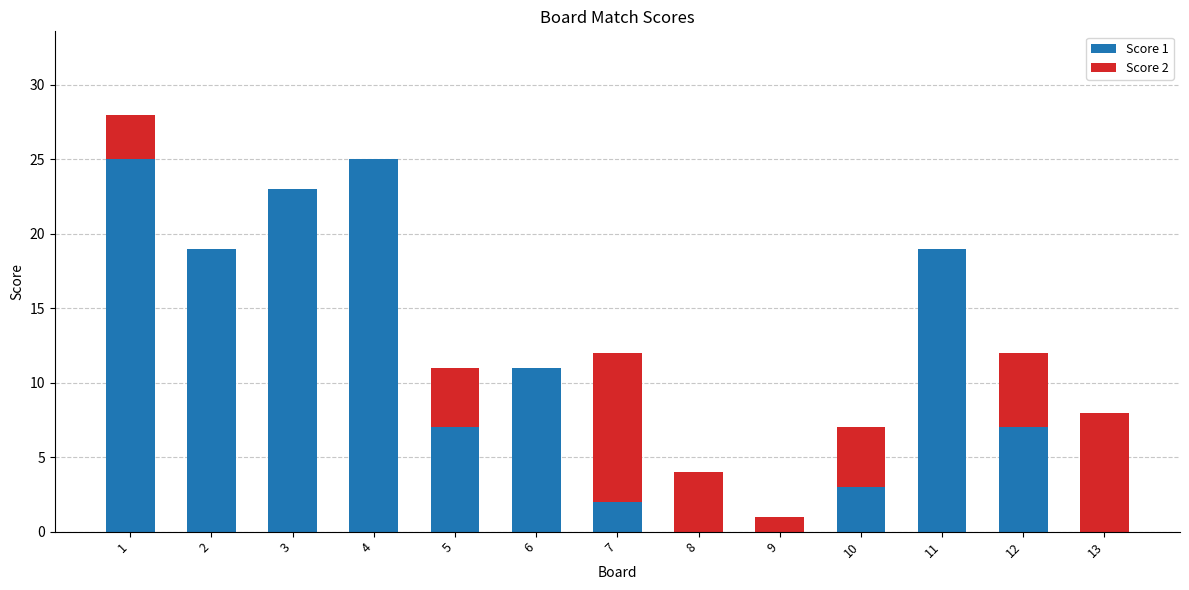

How many data points does each series have?

13